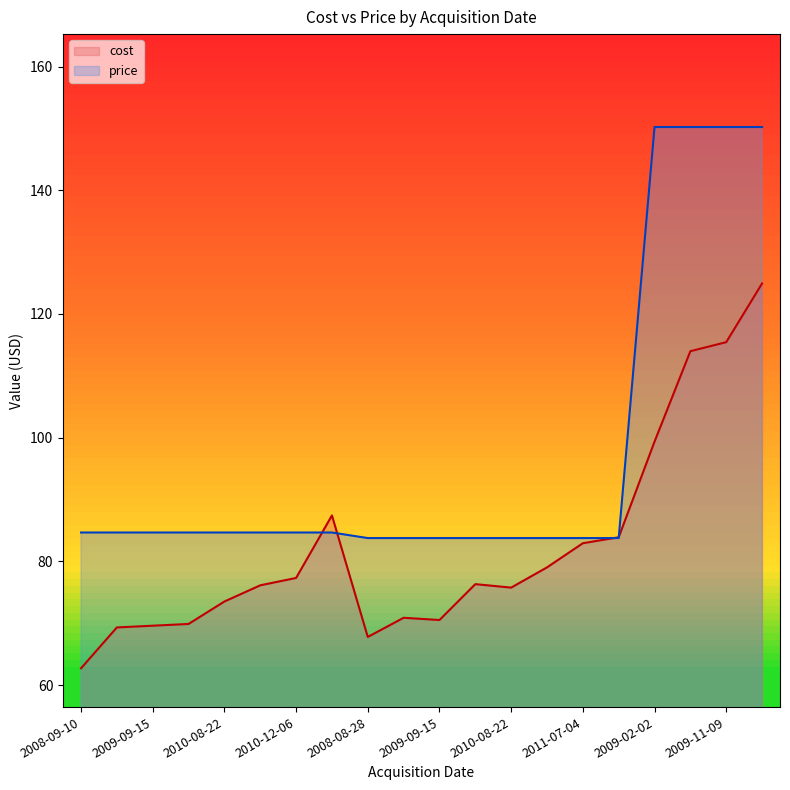

What is the minimum value for cost?

62.7